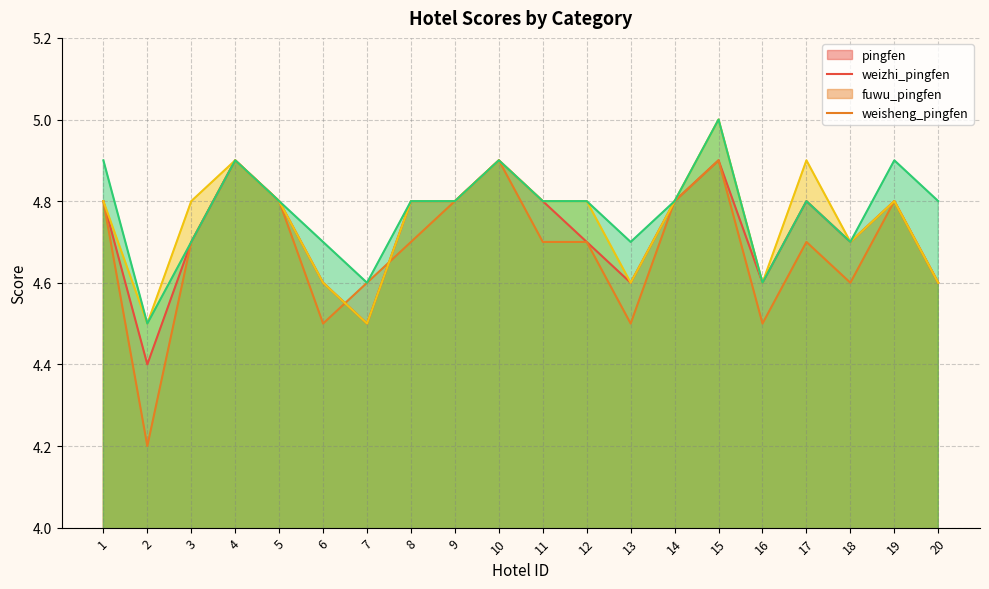

Does the chart display data point markers on the line(s)?

No